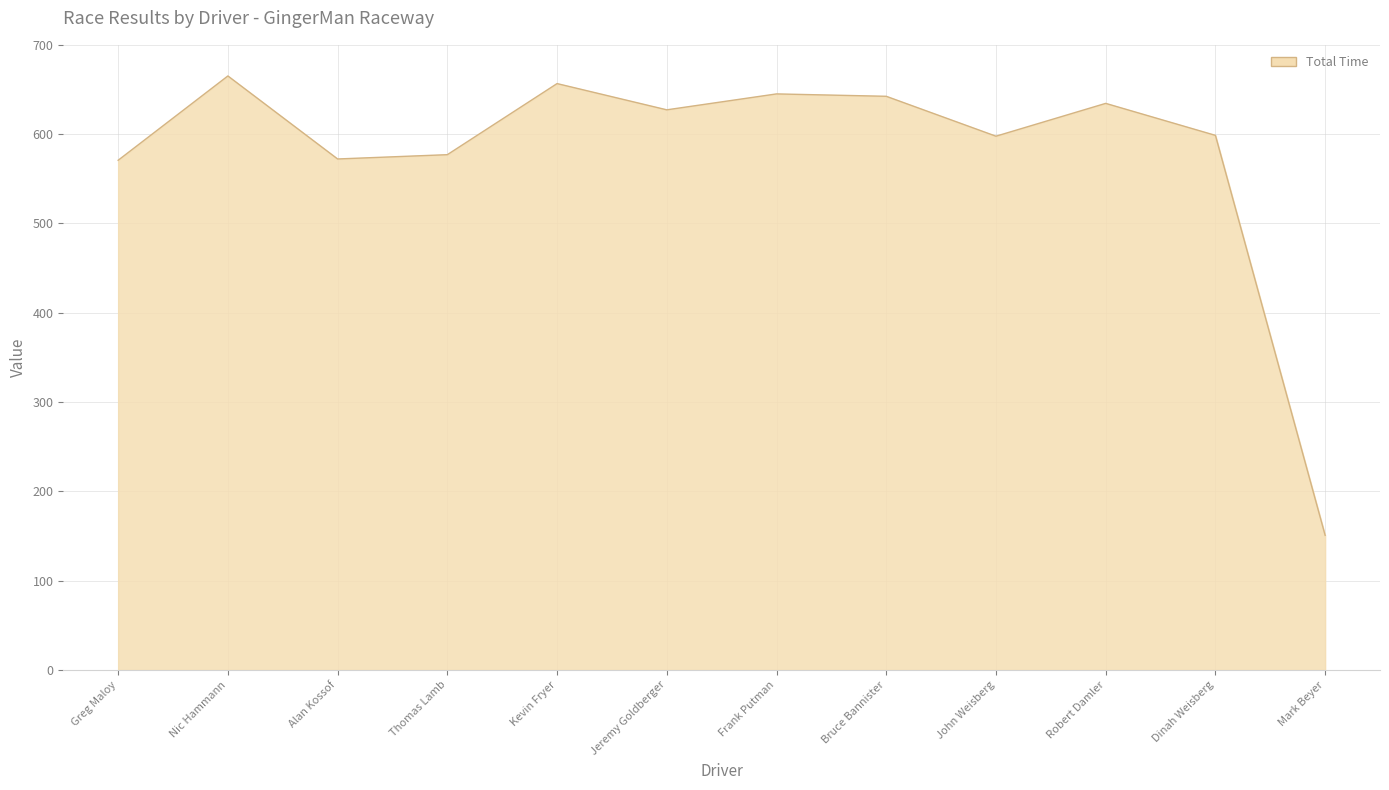

What is the difference between the maximum and minimum values?

514.4